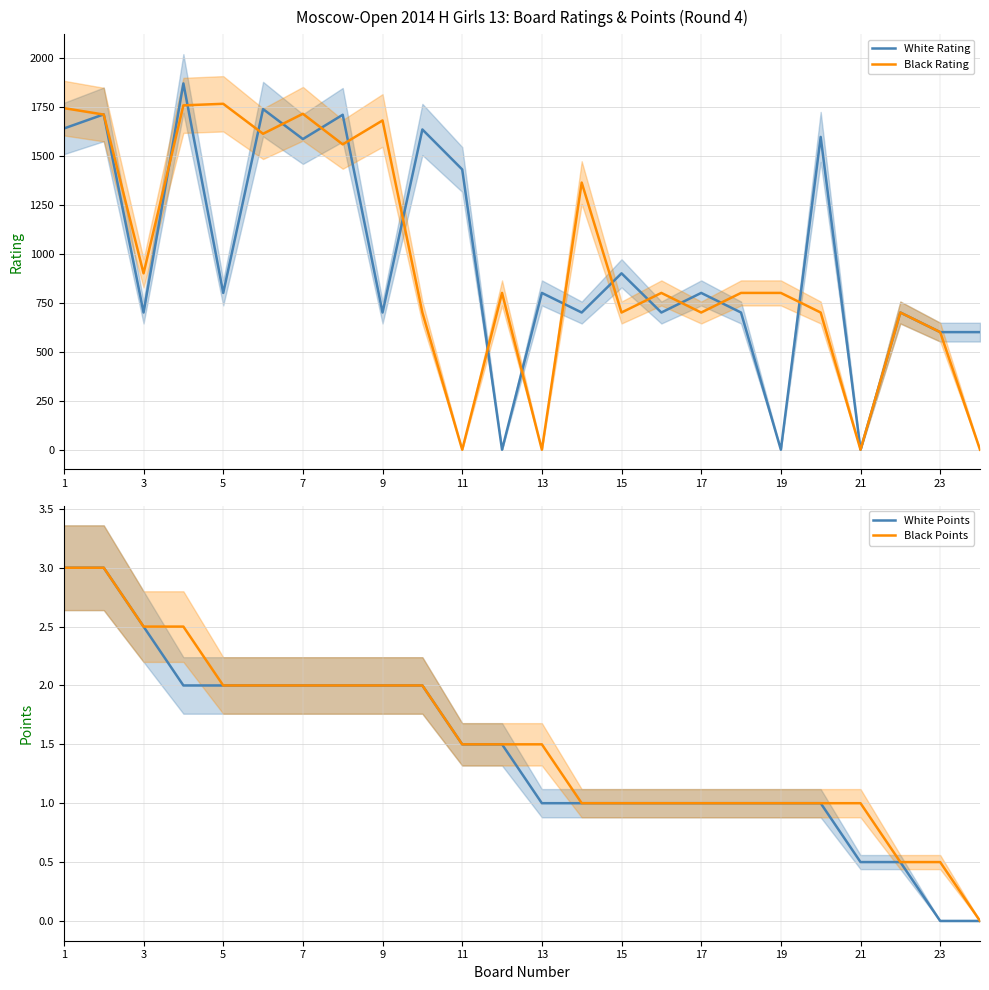

What is the difference between the maximum and minimum values in the Black Points series?

3.0